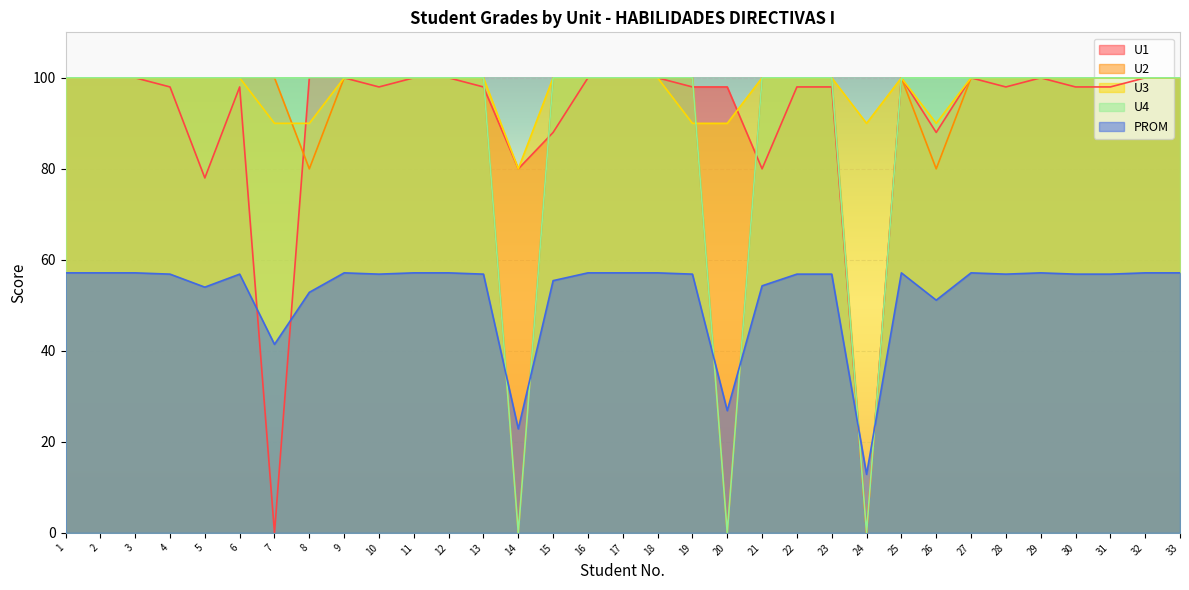

True or false: PROM and U4 cross at least once.

True